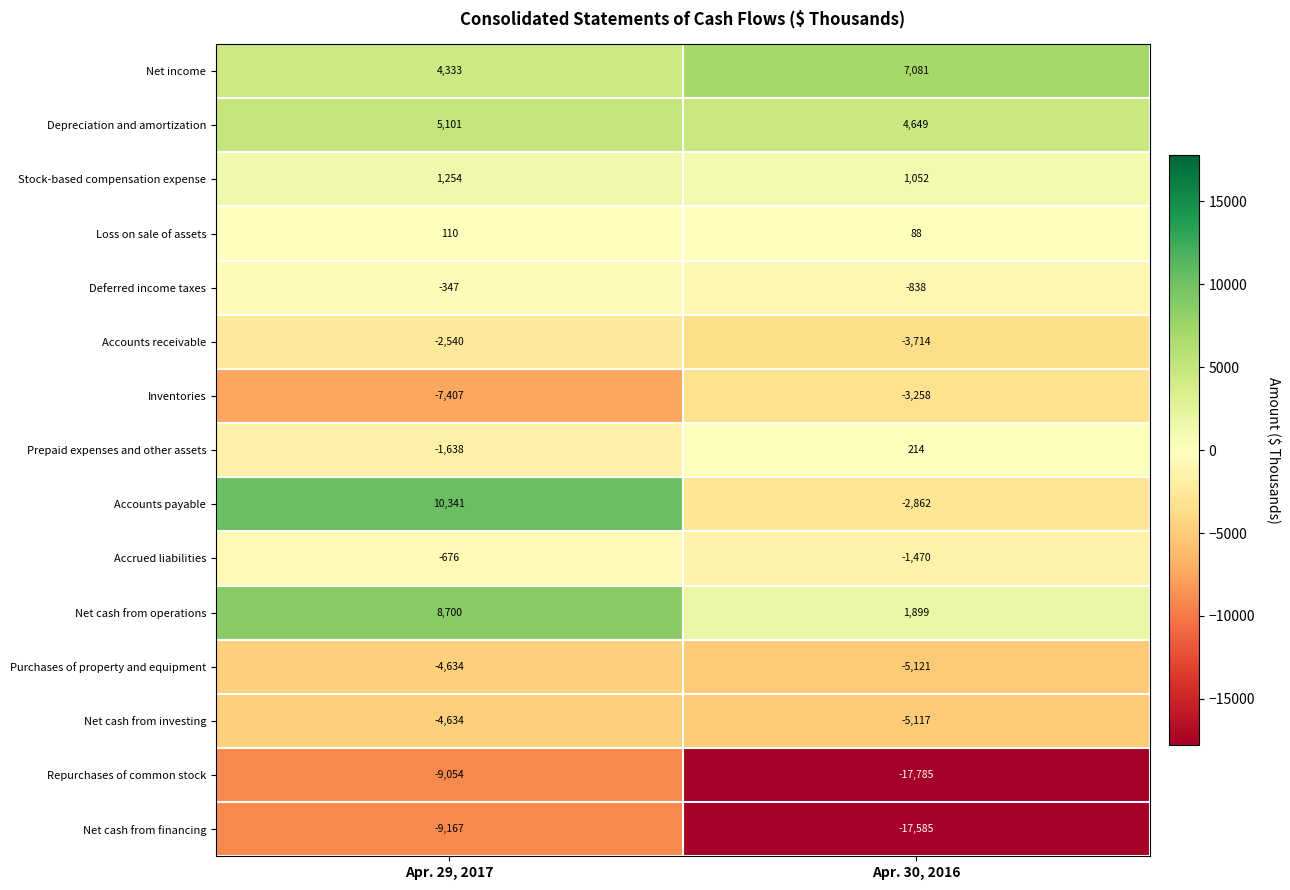

Which series has the largest range (max minus min)?

Accounts payable